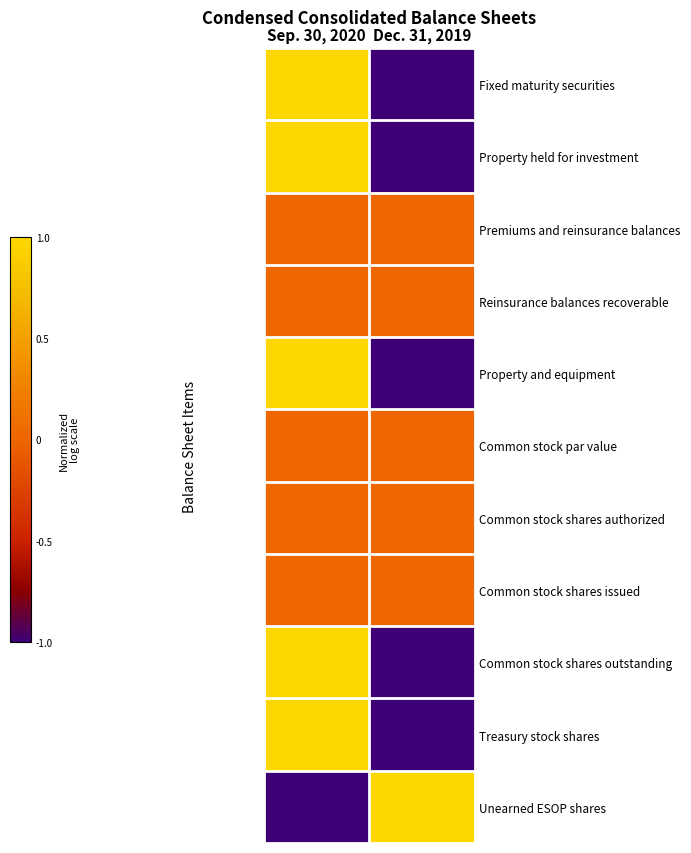

List the series in order of their peak value, highest first.

Property held for investment, Fixed maturity securities, Unearned ESOP shares, Property and equipment, Treasury stock shares, Common stock shares outstanding, Premiums and reinsurance balances, Reinsurance balances recoverable, Common stock par value, Common stock shares authorized, Common stock shares issued